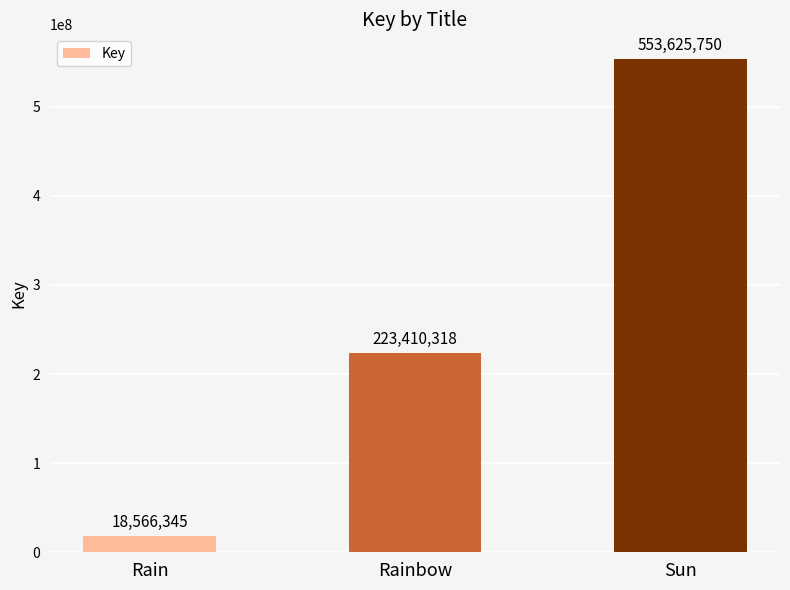

Rank the categories by value from highest to lowest.

Sun, Rainbow, Rain